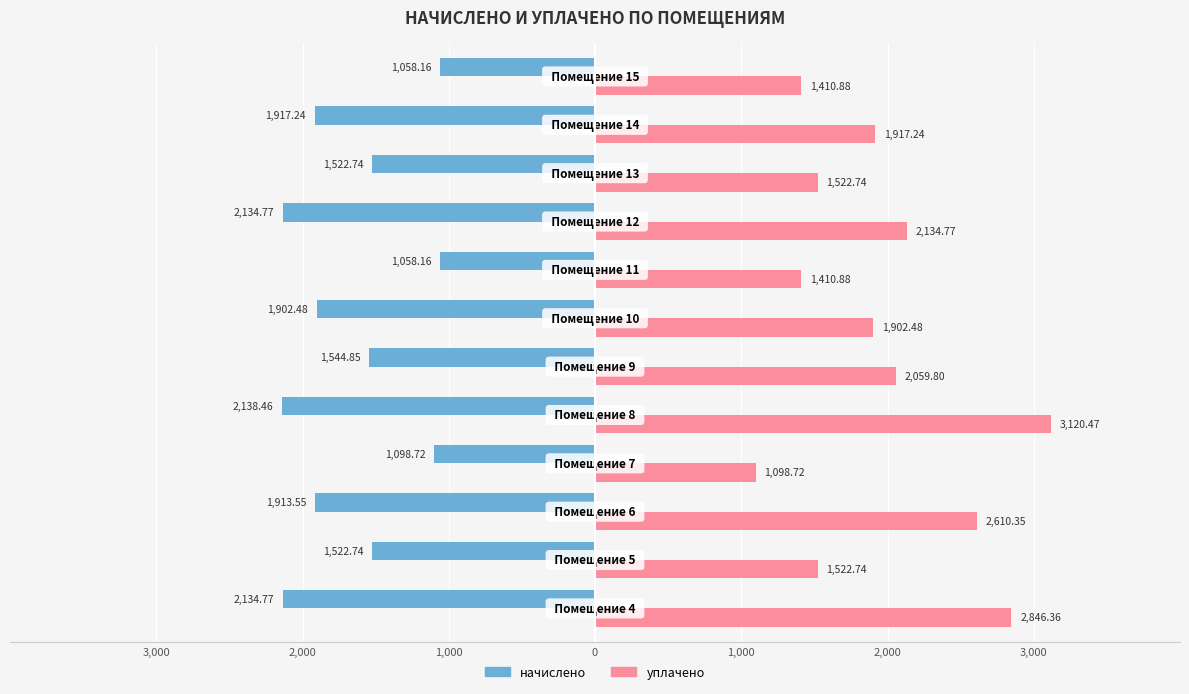

Reading right to left, extract all data points from this chart.

начислено: -1058.2	-1917.2	-1522.7	-2134.8	-1058.2	-1902.5	-1544.8	-2138.5	-1098.7	-1913.5	-1522.7	-2134.8
уплачено: 1410.9	1917.2	1522.7	2134.8	1410.9	1902.5	2059.8	3120.5	1098.7	2610.3	1522.7	2846.4